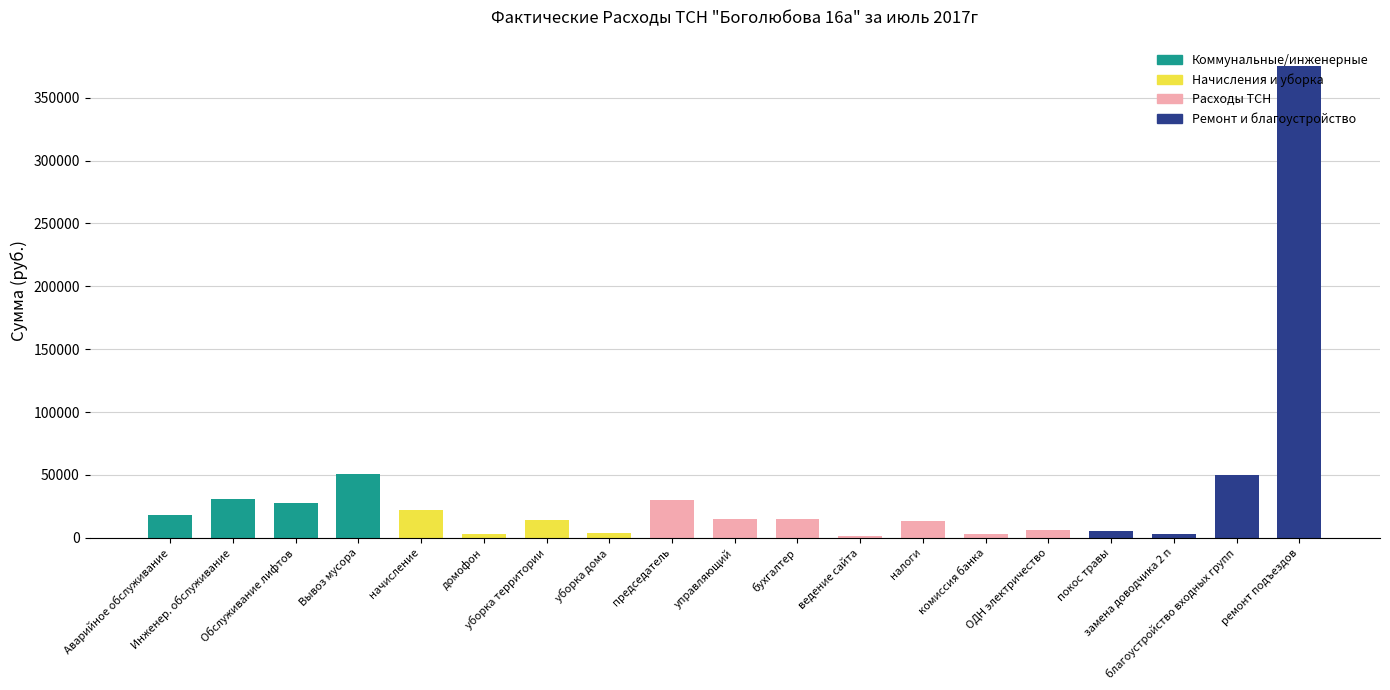

The chart shows a value of 3150.0 at замена доводчика 2 п. True or false?

True